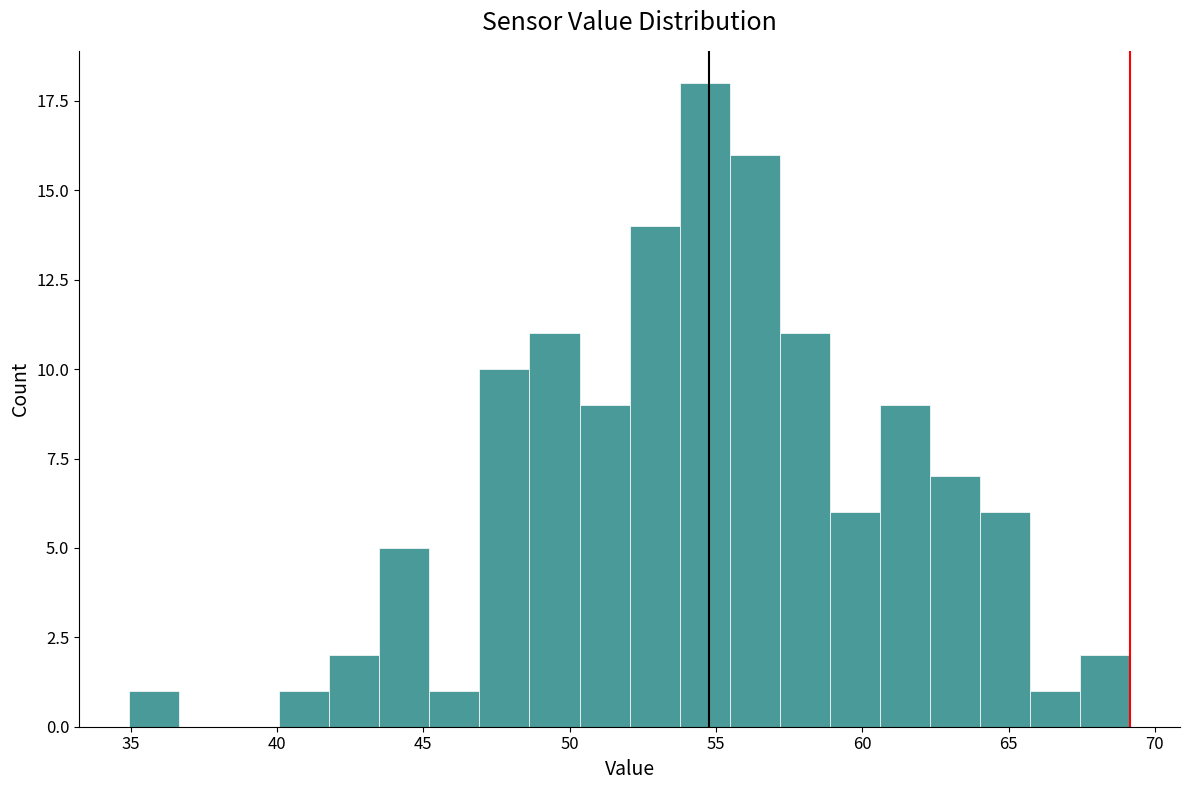

Read against the x-axis, roughly where is the centre of the tallest bar?

54.5